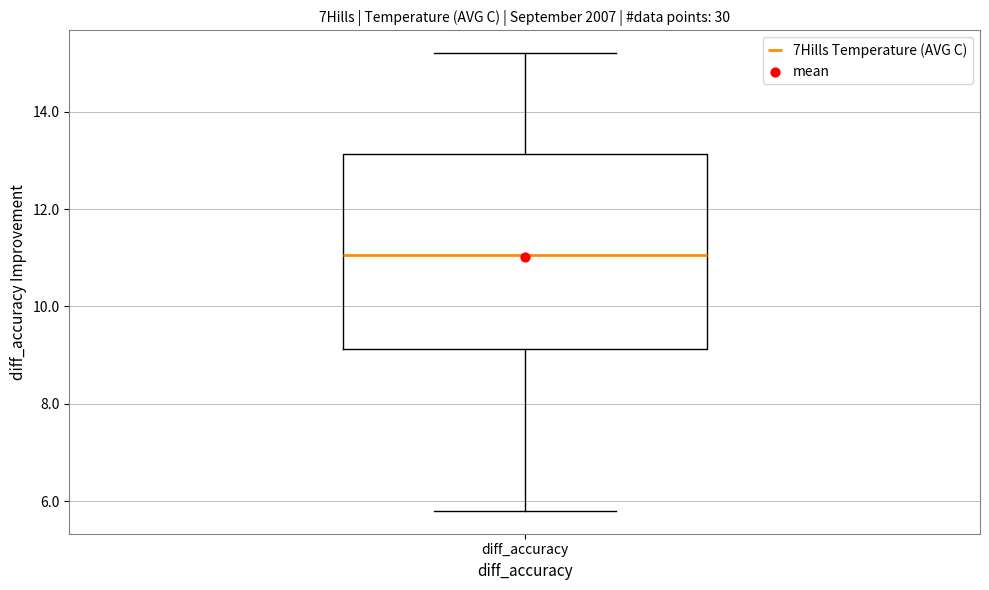

Transcribe this box plot: give where the median line is, the range the box spans, and where the two whiskers end, as read against the y-axis. The values are not printed on the chart, so give them approximately, as read against the axis.

median 11.0, box 9.2 to 13.2, whiskers 5.8 to 15.2